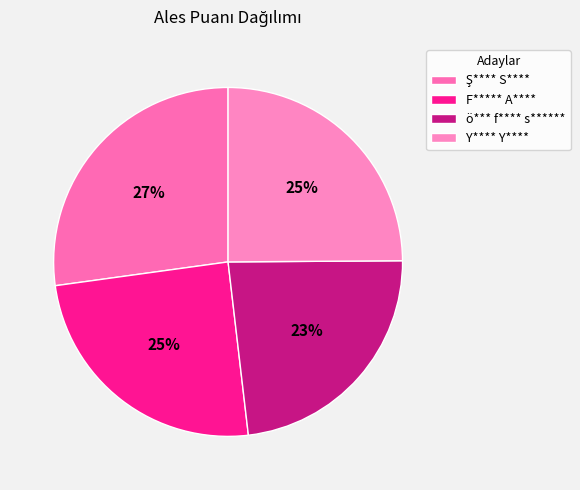

The Ş**** S**** slice represents 34% of the pie. True or false?

False